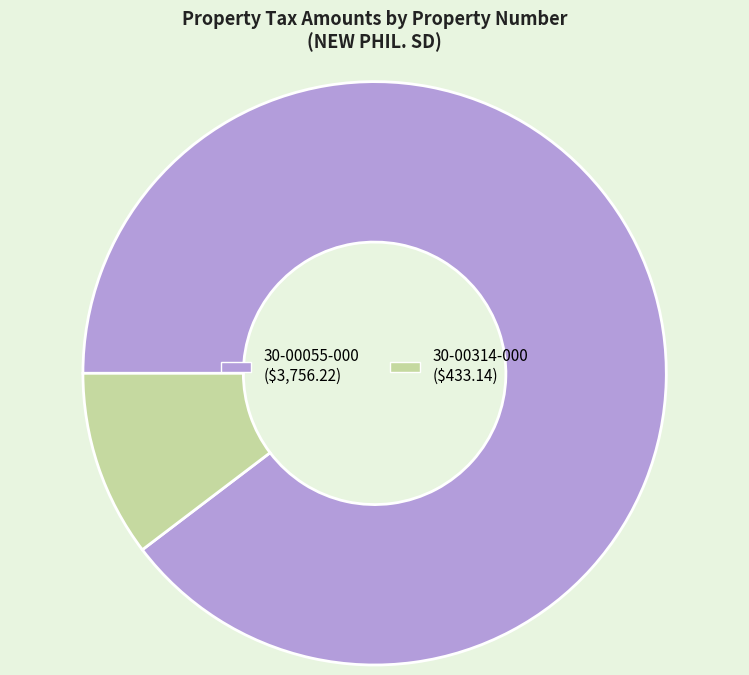

Is it true that 30-00055-000 is 95% of the pie?

False